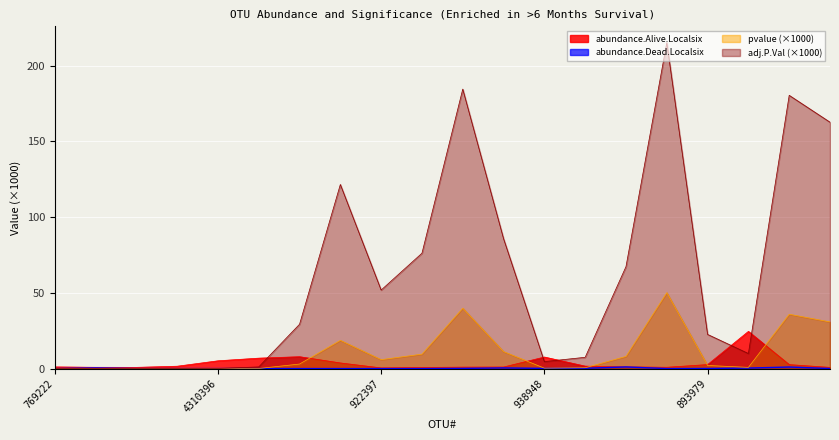

What value does the abundance.Dead.Localsix series have at 893979?

0.1